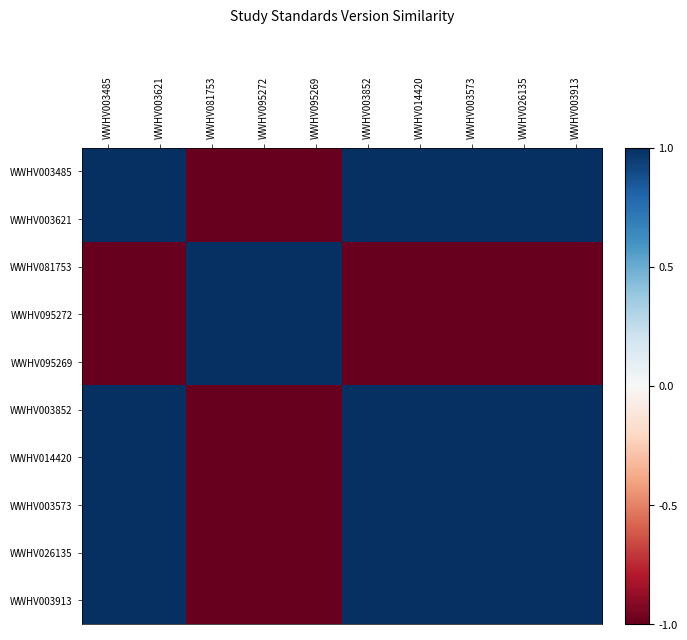

Between WWHV014420 and WWHV003485, which is larger?

WWHV014420